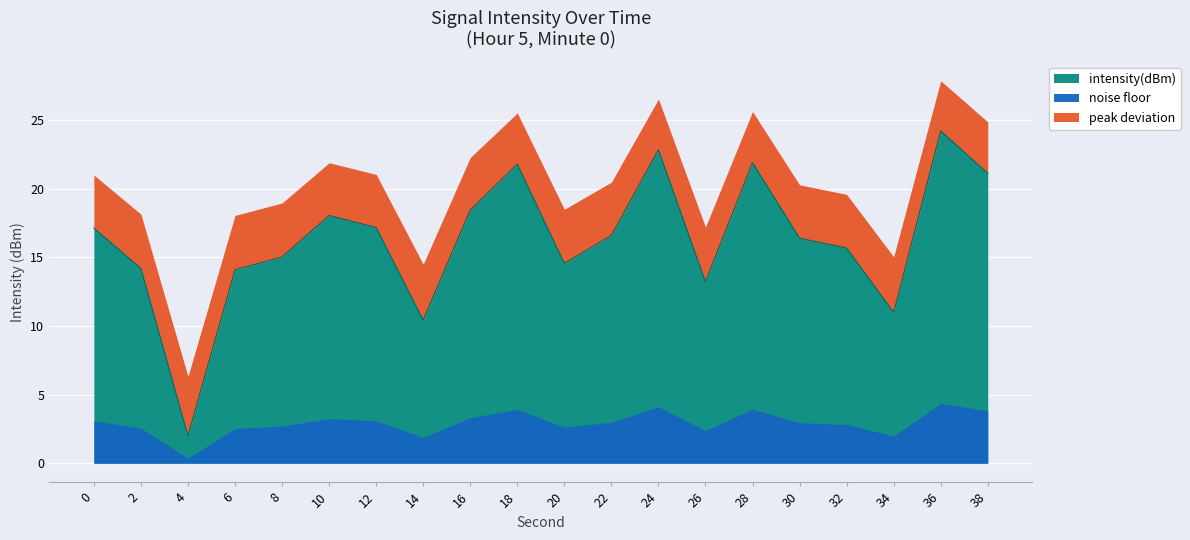

What is the approximate value at 16?

18.4